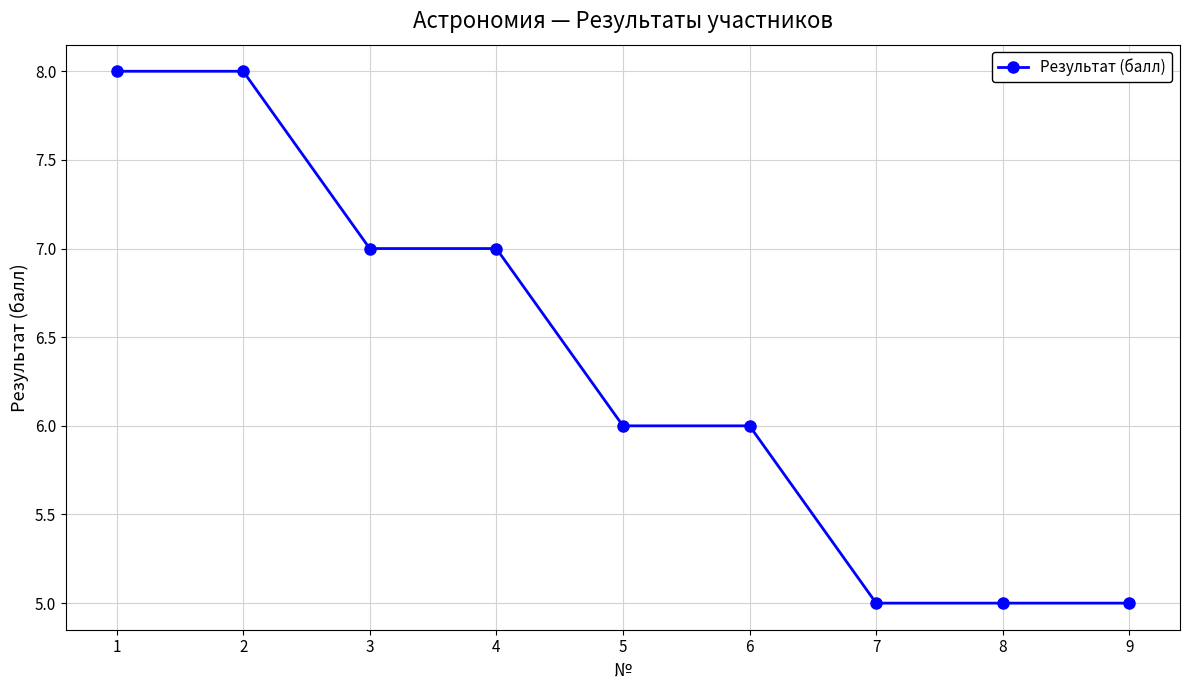

What is the smallest value displayed?

5